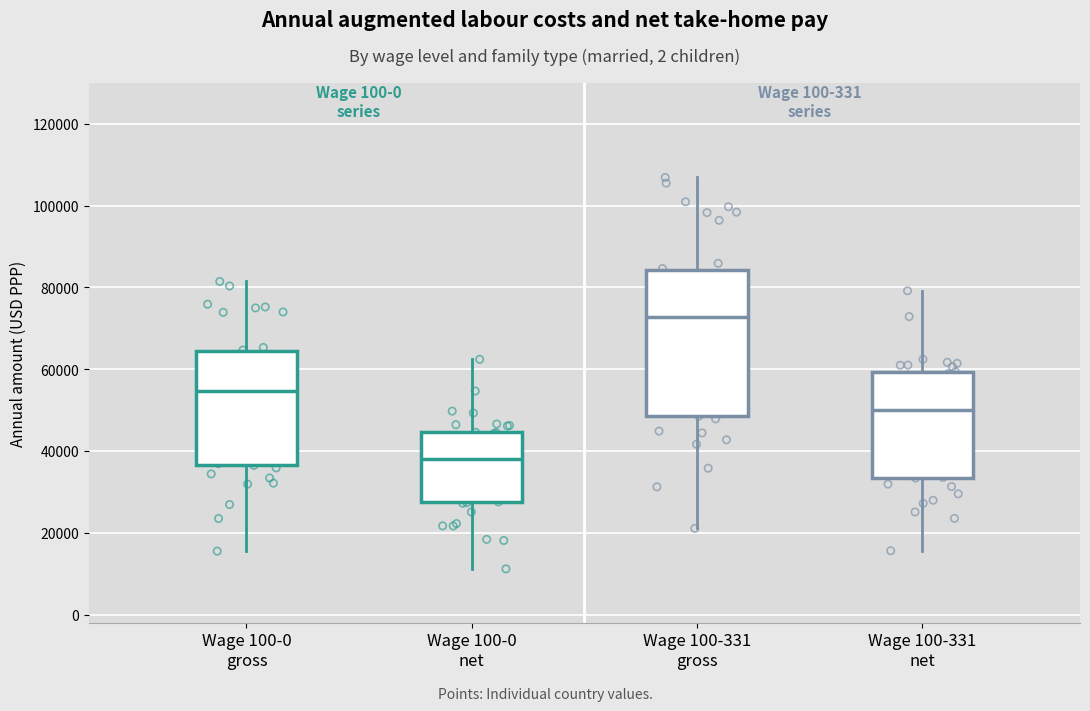

Reading left to right, read every box against the y-axis: the position of its median line, the range the box covers, and the ends of its whiskers. The values are not printed on the chart, so give them approximately, as read against the axis.

Wage 100-0 gross: median 54000, box 36000 to 64000, whiskers 16000 to 82000
Wage 100-0 net: median 38000, box 28000 to 44000, whiskers 12000 to 62000
Wage 100-331 gross: median 72000, box 48000 to 84000, whiskers 22000 to 106000
Wage 100-331 net: median 50000, box 34000 to 60000, whiskers 16000 to 80000